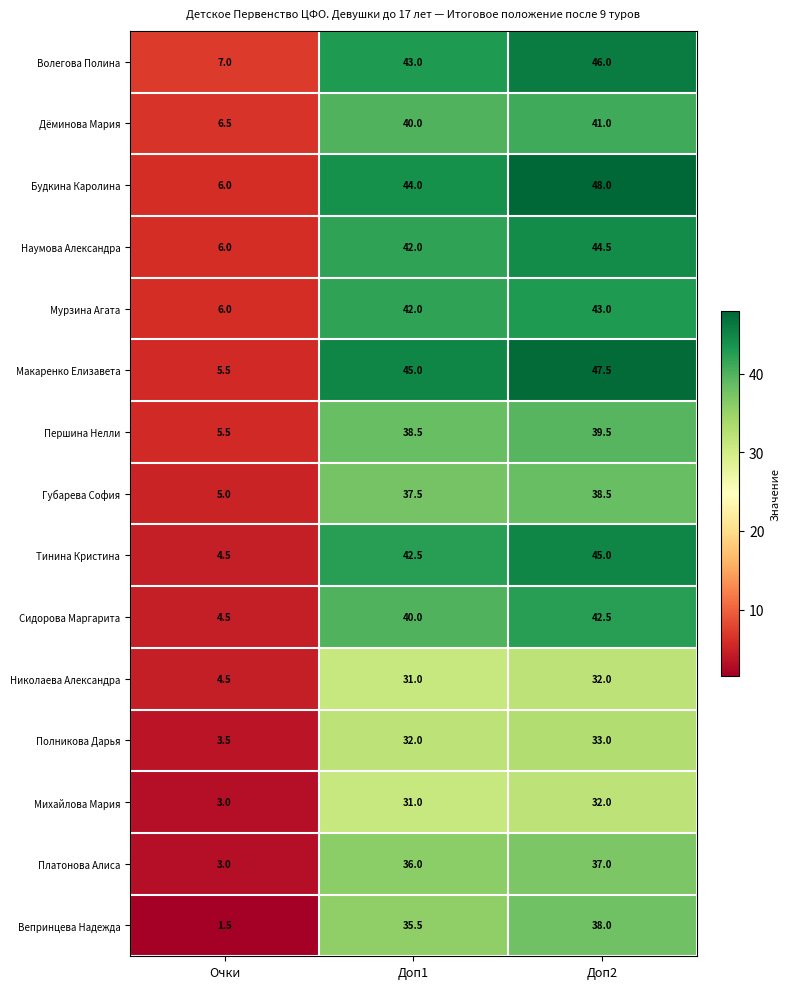

At which label is Тинина Кристина closest to 24?

Доп1